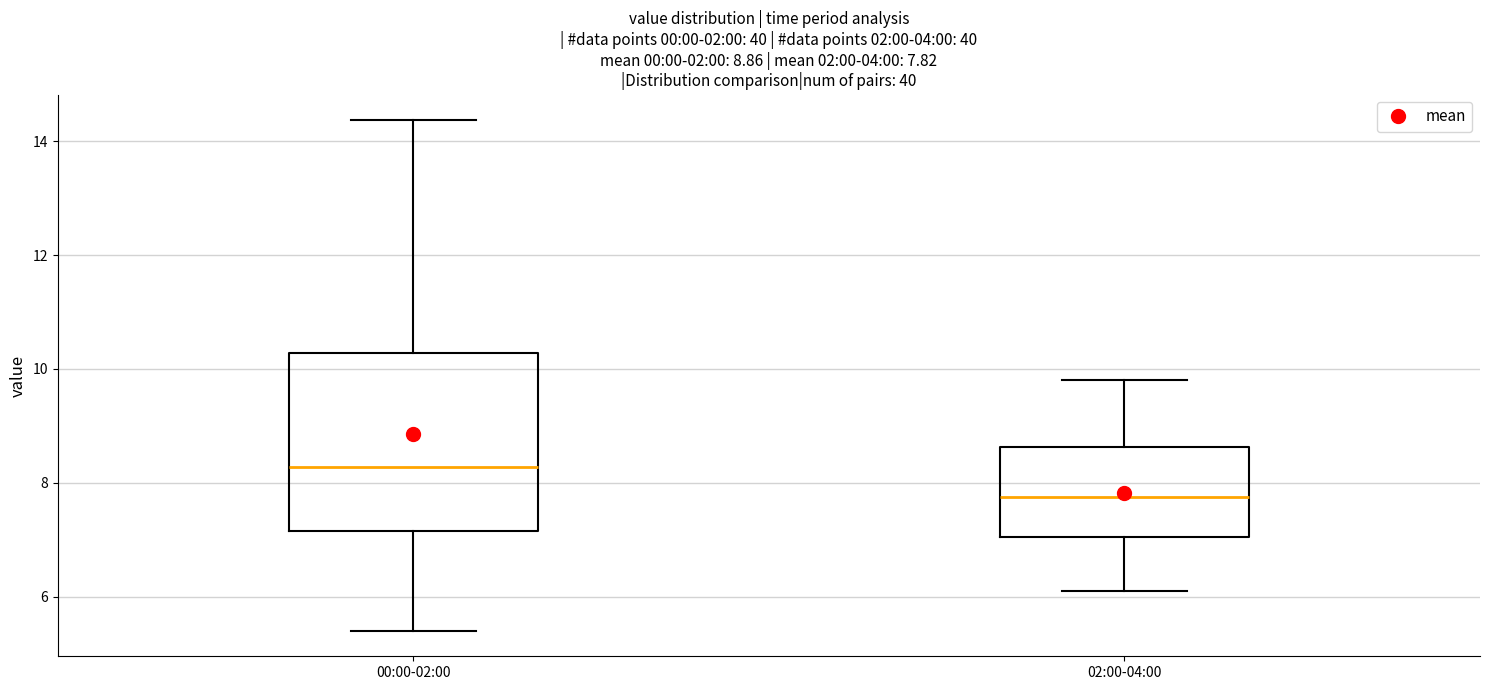

Which box is the tallest, from its lower edge to its upper edge?

00:00-02:00